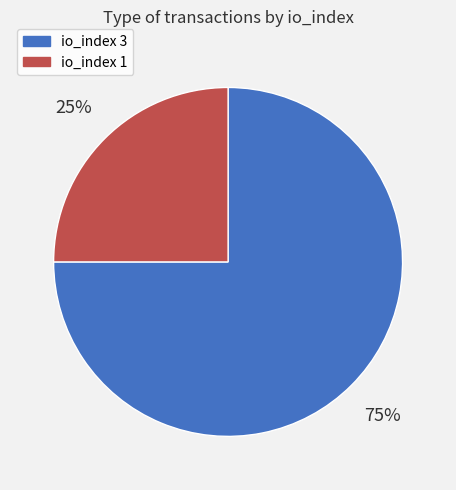

To the nearest percent, what is the difference between the largest and smallest slice percentages?

50%